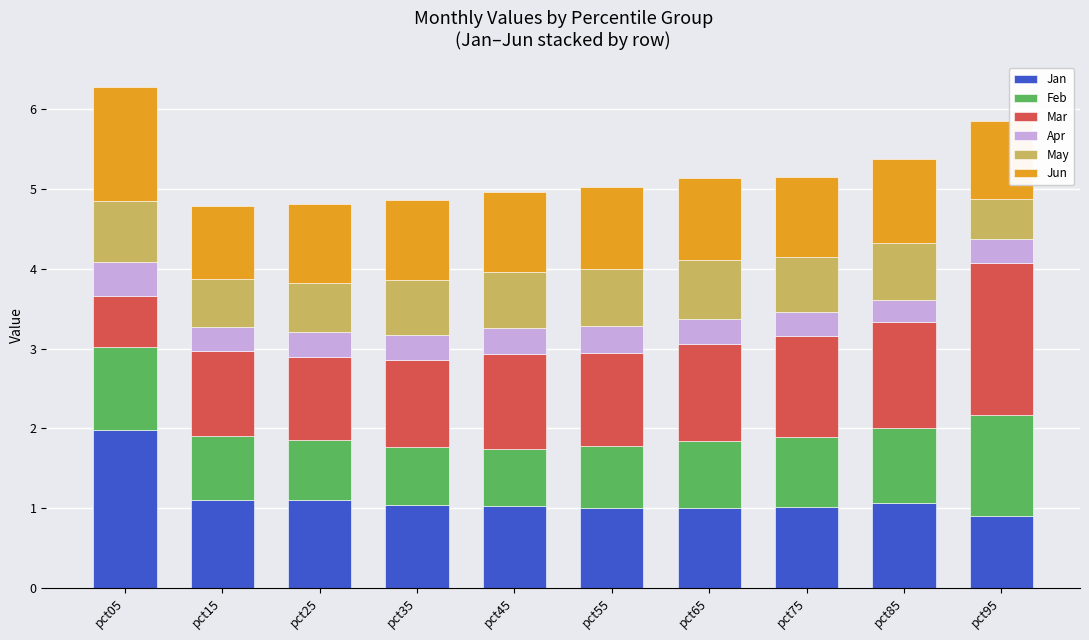

Is it true that Jan equals 1.0 at pct75?

True